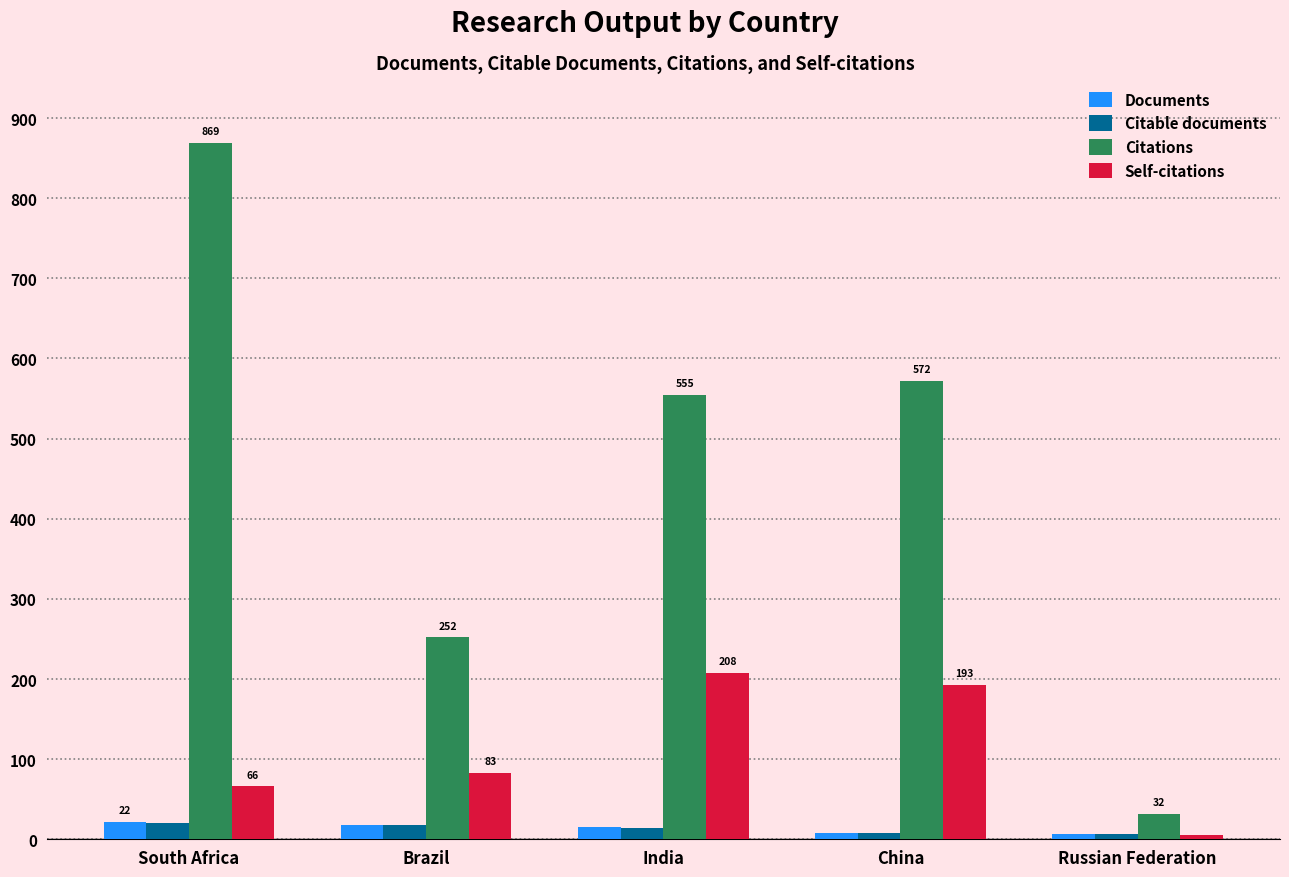

Is the value of Citations at Russian Federation greater than the value of Self-citations at Russian Federation?

Yes